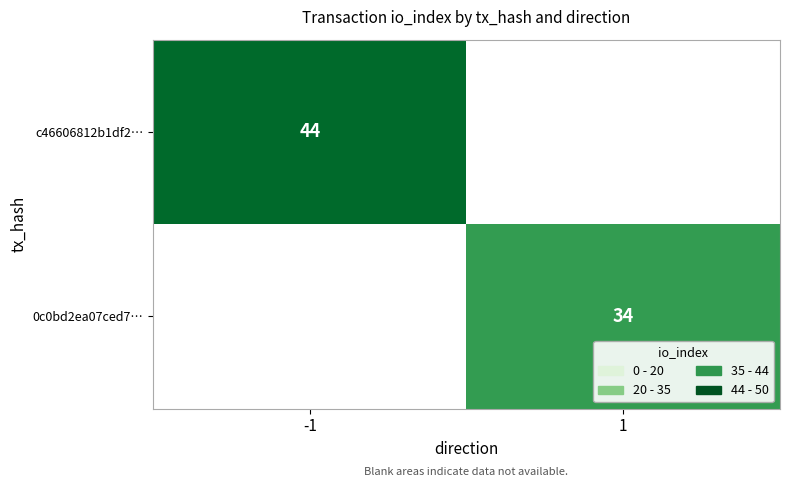

At which category does the chart reach its minimum across all series?

1